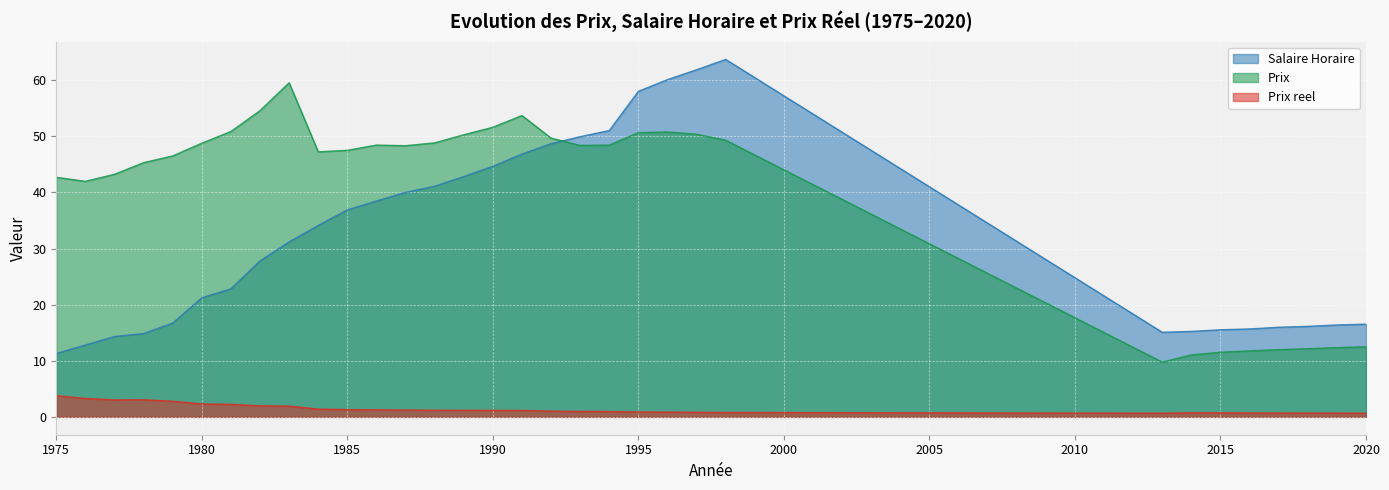

What is the difference between the highest and lowest values at 2018?

15.5